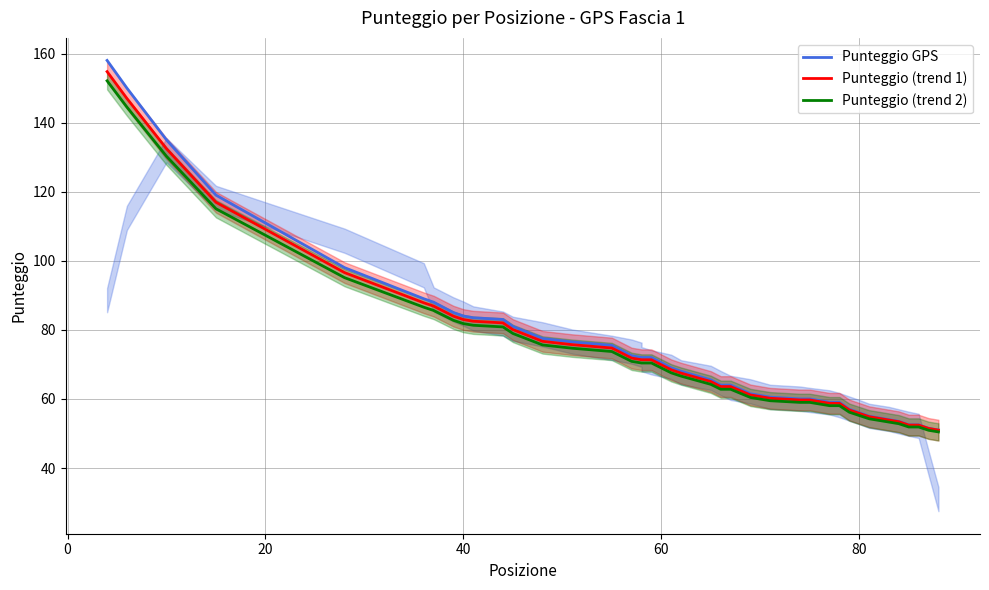

True or false: Punteggio (trend 2) and Punteggio GPS cross at least once.

False